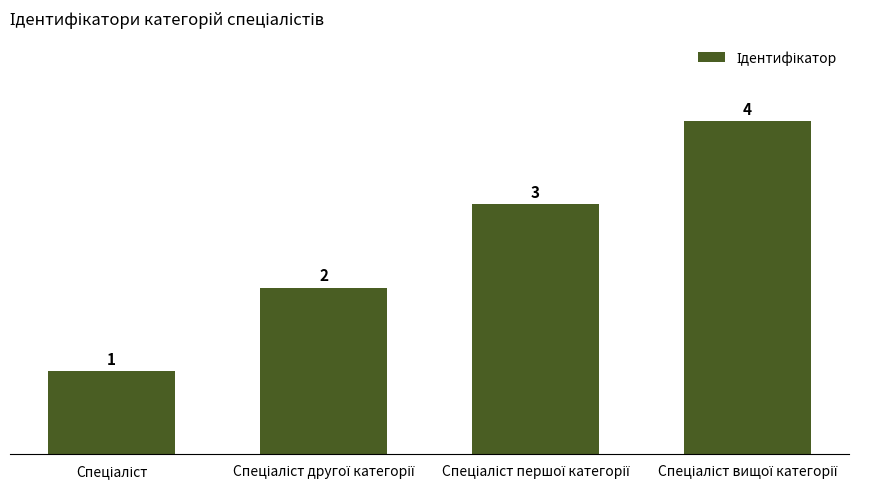

What is the value of the 4th bar from the left?

4